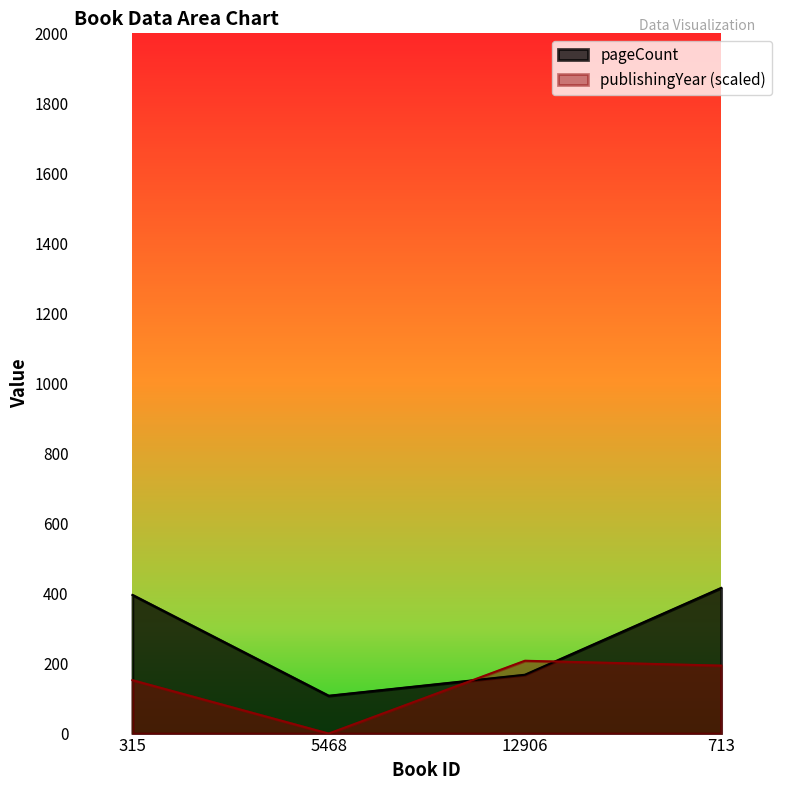

Reading left to right, list all the values displayed in this chart.

pageCount: 396.0	108.0	168.0	416.0
publishingYear: 152.5	0.0	208.0	194.1